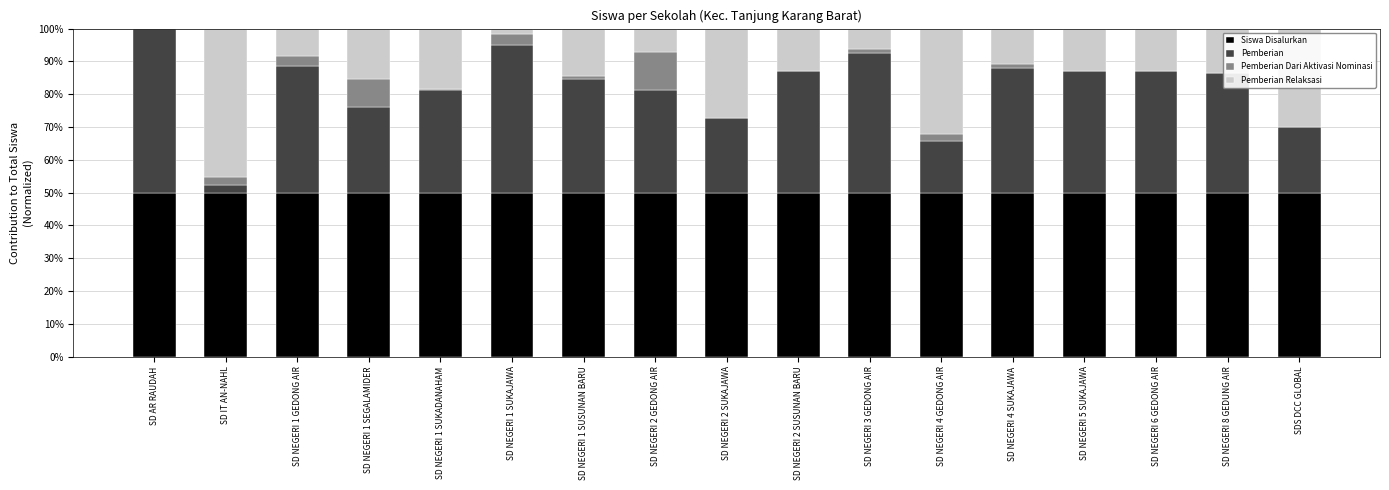

What is the maximum value for Siswa Disalurkan?

50.0